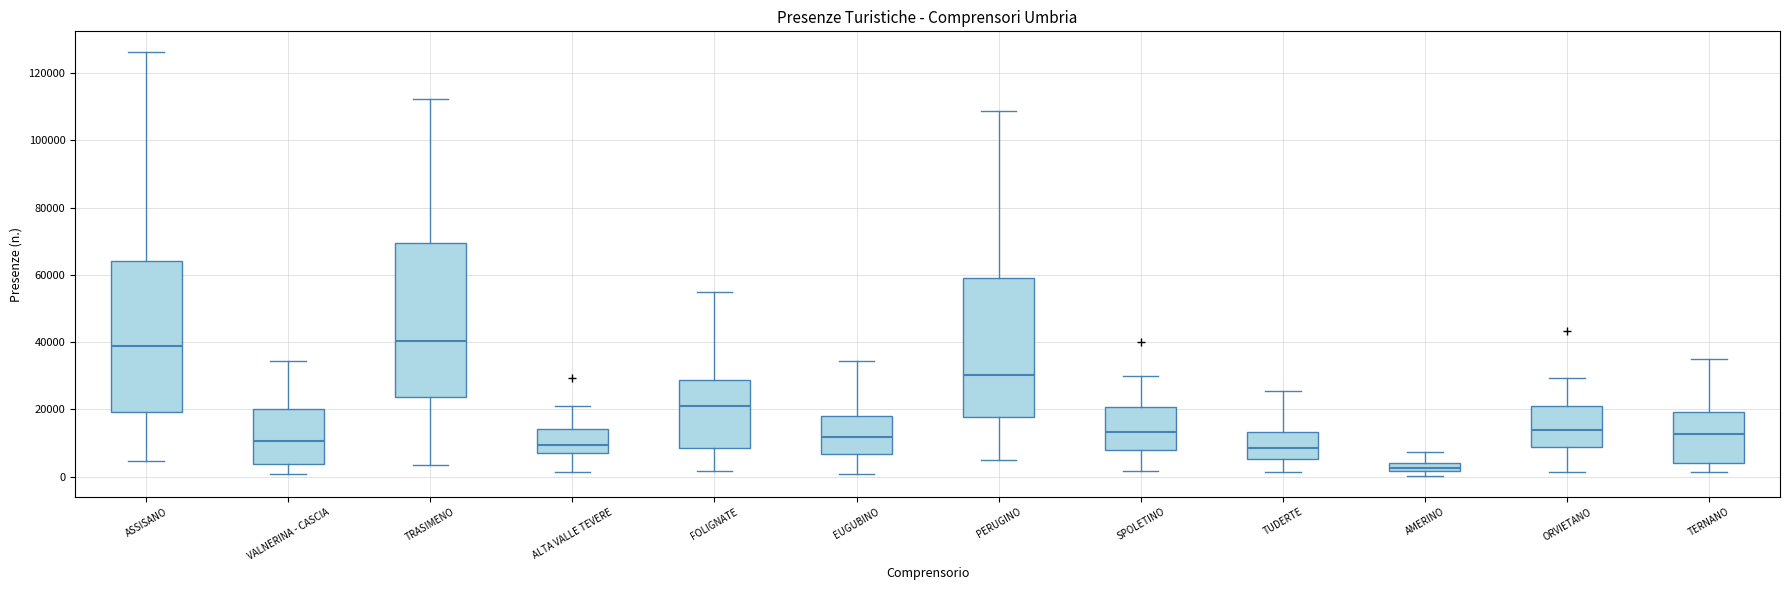

Where does the median line of the box for SPOLETINO sit on the y-axis? The values are not printed on the chart, so give them approximately, as read against the axis.

14000